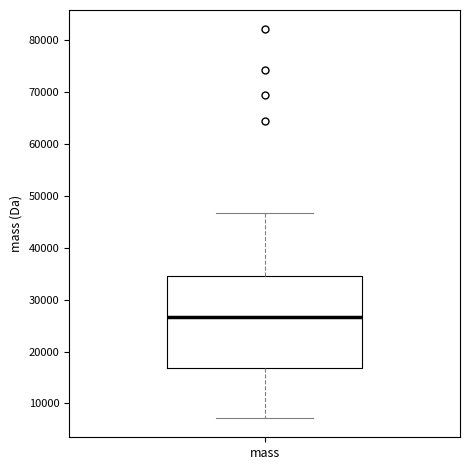

Read this box plot against the y-axis: the position of the median line, the range covered by the box, and the ends of both whiskers. The values are not printed on the chart, so give them approximately, as read against the axis.

median 27000, box 17000 to 35000, whiskers 7000 to 47000